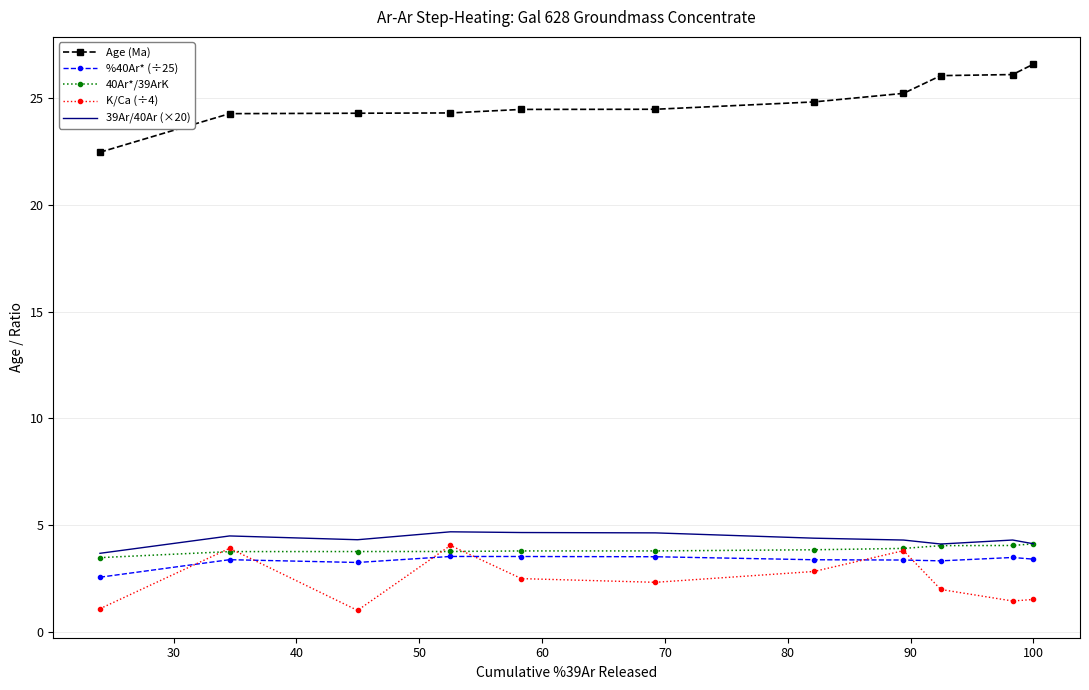

What is the smallest value displayed?

1.0